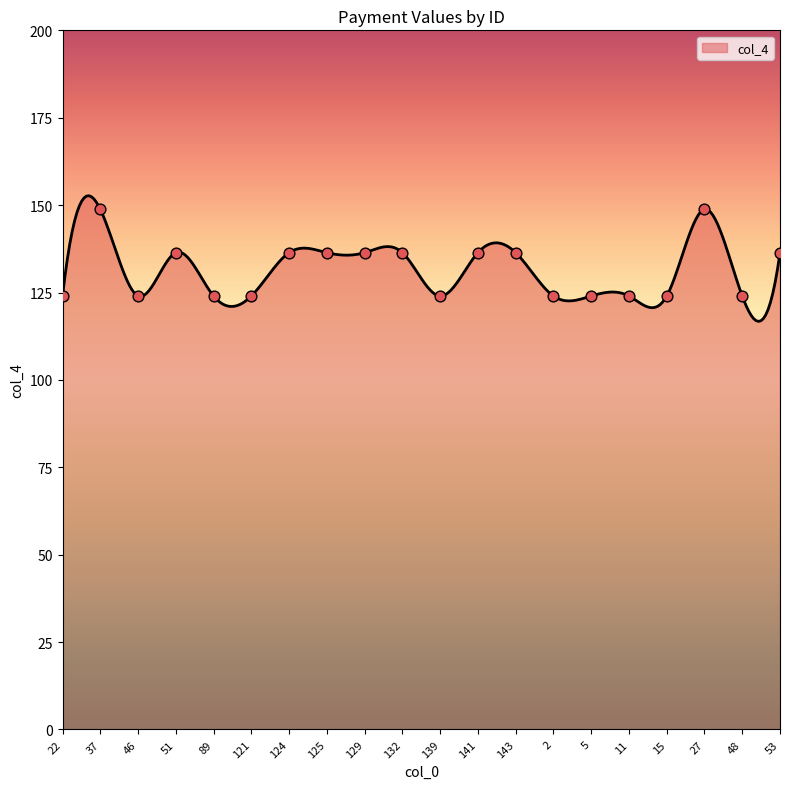

What is the change in value from 125 to 5?

-12.4